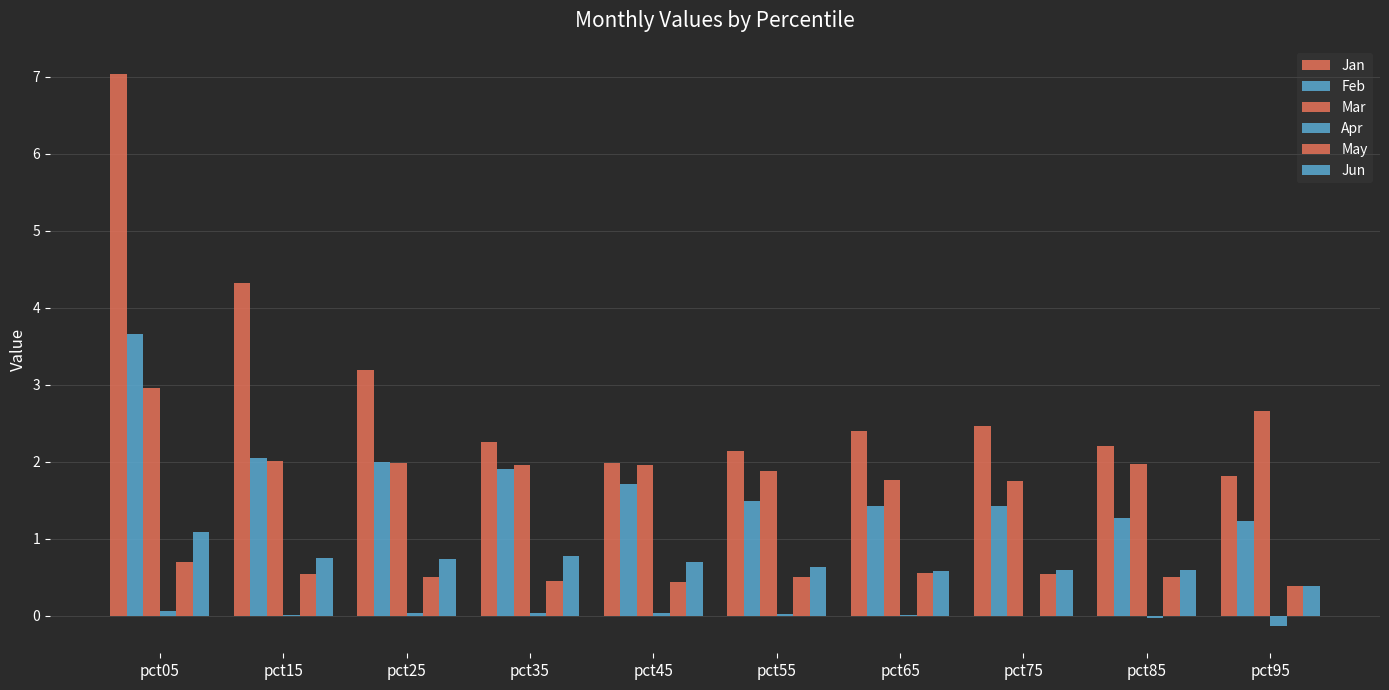

At how many categories does at least one series exceed 3?

3